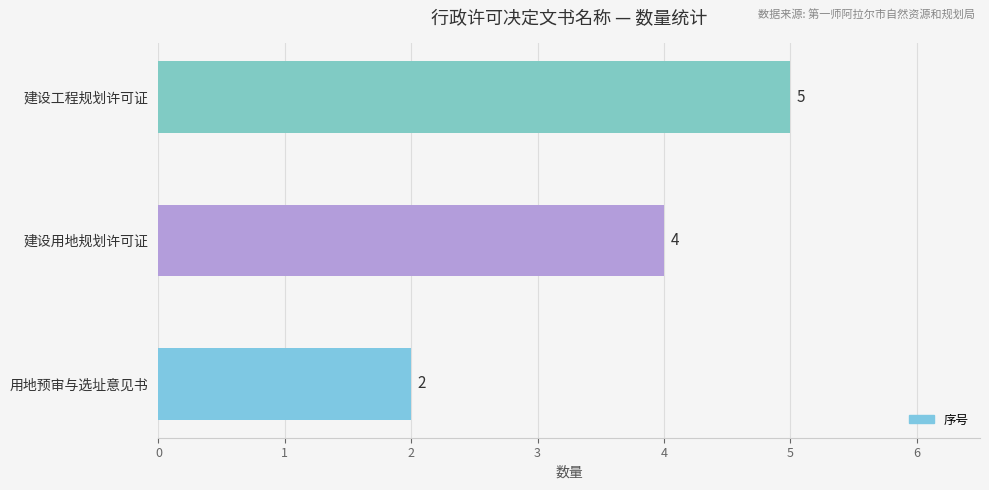

What is the ratio of the value at 建设用地规划许可证 to the value at 建设工程规划许可证?

0.8